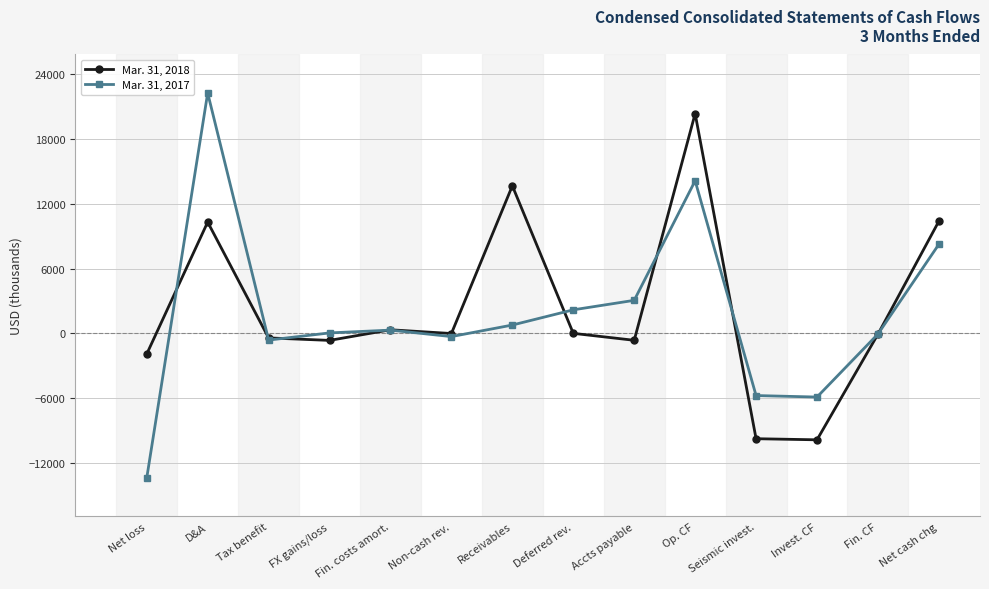

Where is the first local maximum for Mar. 31, 2018?

D&A